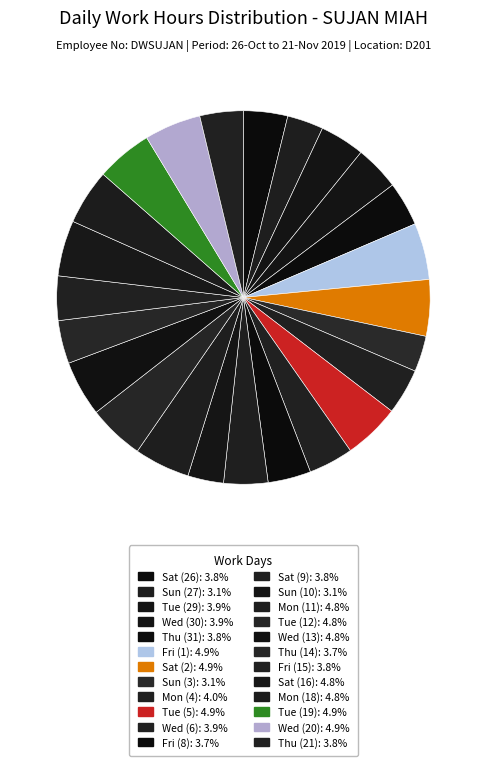

How many slices are in this pie chart?

24